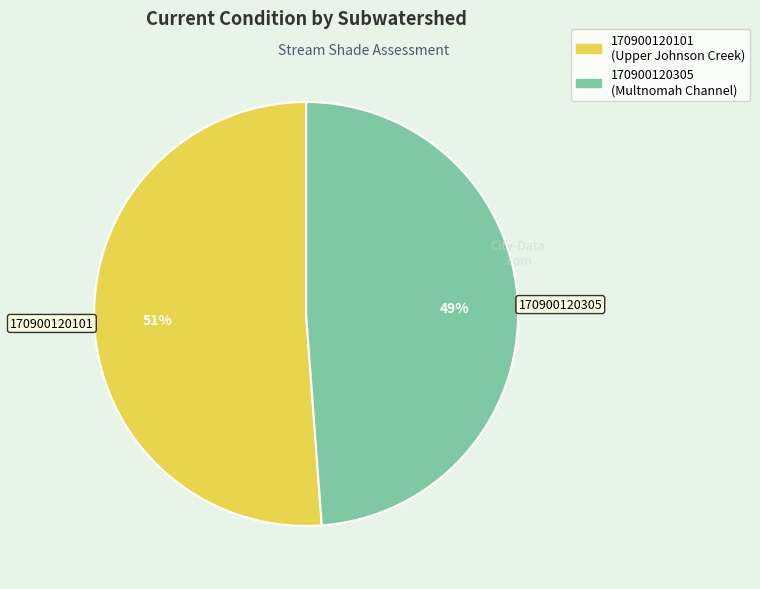

Approximately how many times larger is the value at 170900120305 compared to 170900120101?

1.0